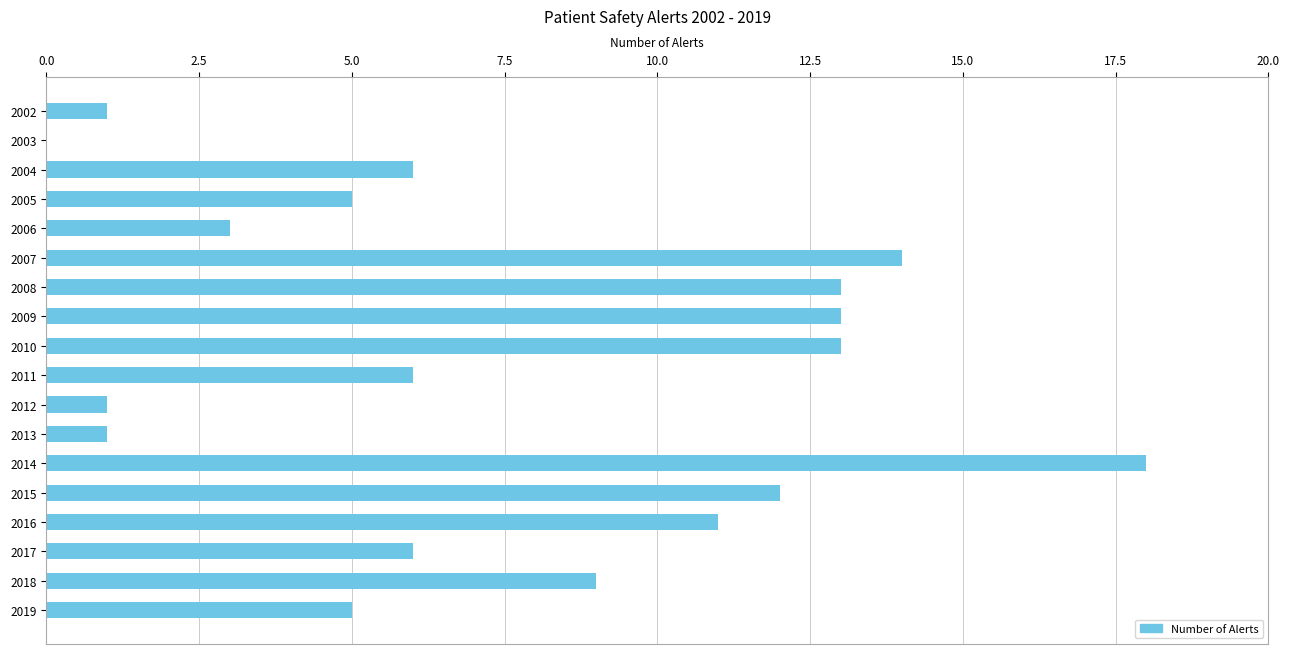

Reading top to bottom, extract all data points from this chart.

2002=1	2003=0	2004=6	2005=5	2006=3	2007=14	2008=13	2009=13	2010=13	2011=6	2012=1	2013=1	2014=18	2015=12	2016=11	2017=6	2018=9	2019=5